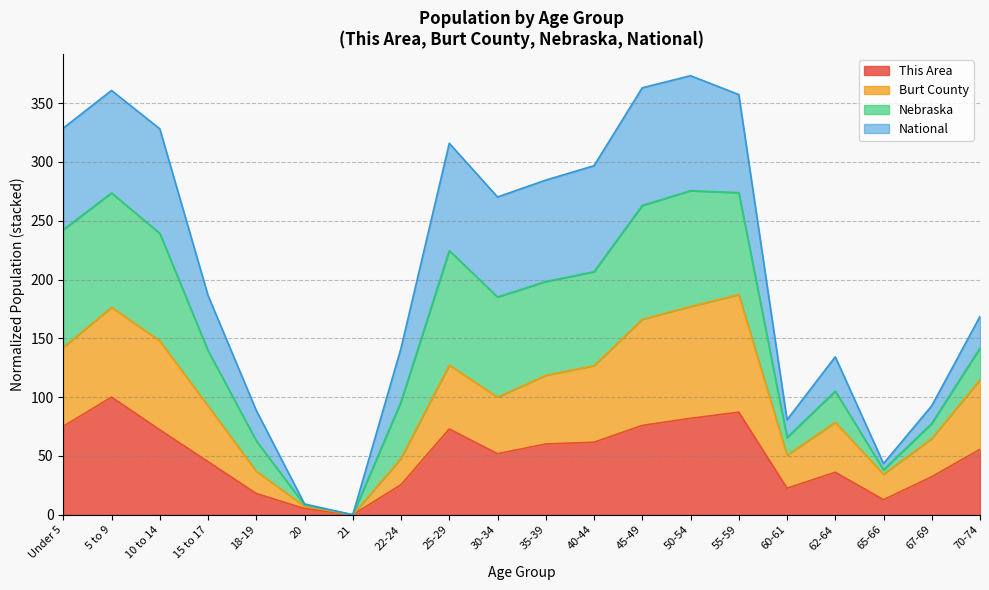

How many interior local valleys does the This Area series have?

4